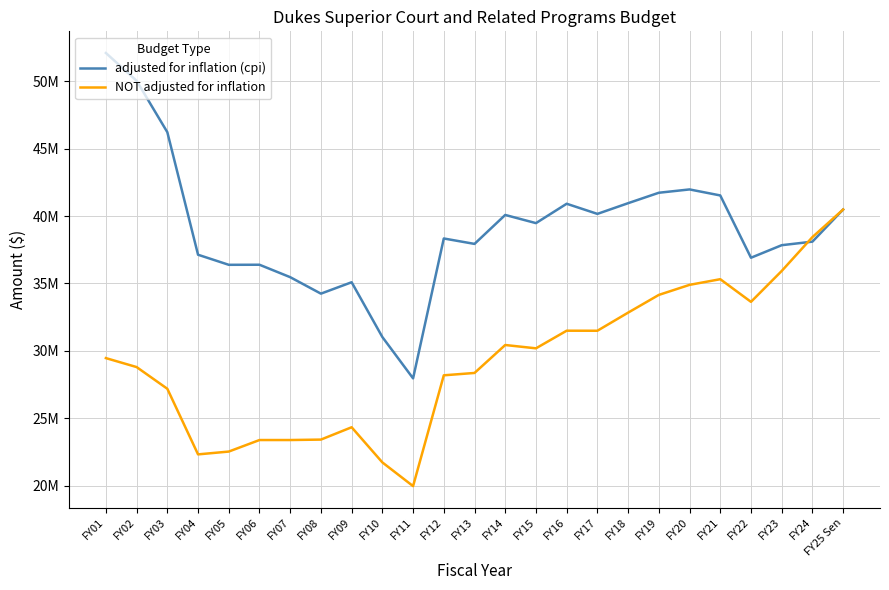

Which series changed the most between FY05 and FY18?

NOT adjusted for inflation